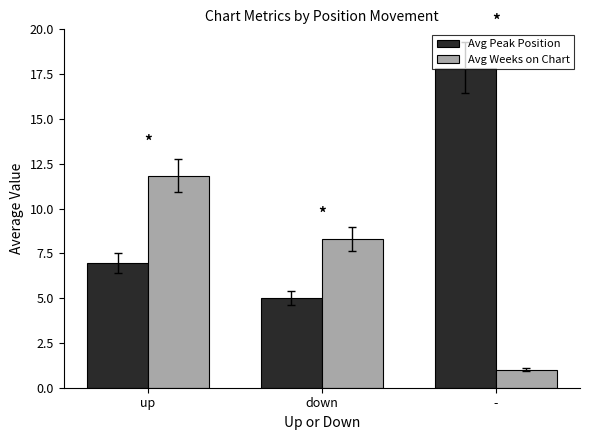

Which series has the widest spread of values?

Avg Peak Position